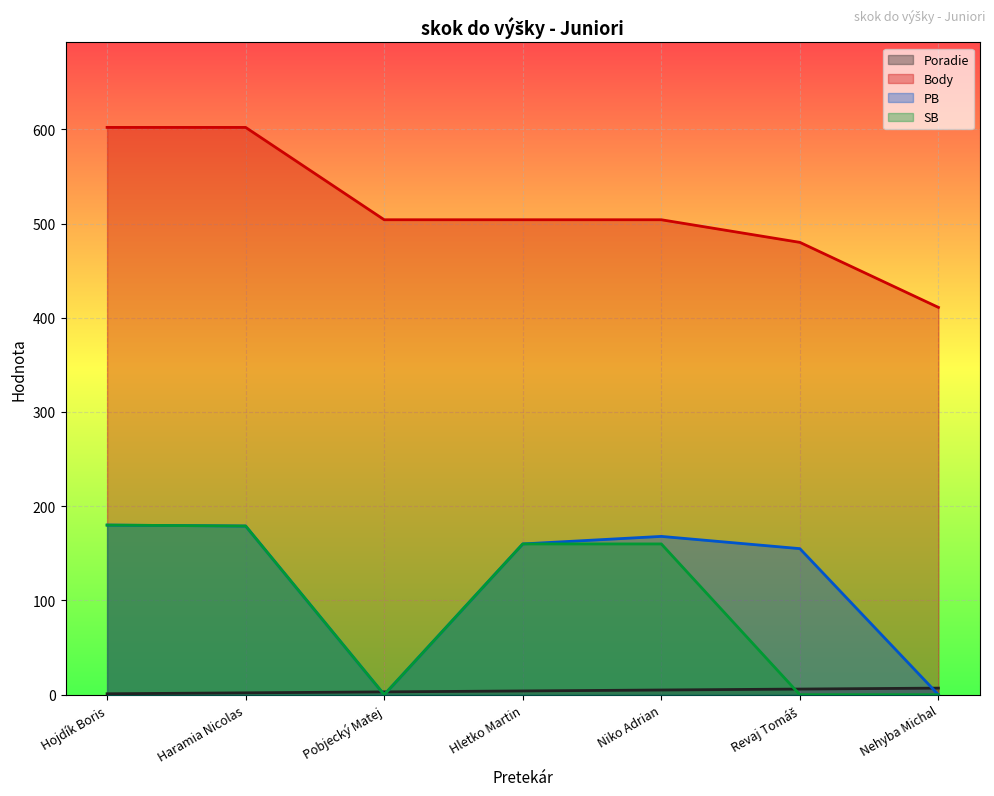

Where is the first local maximum for PB?

Niko Adrian